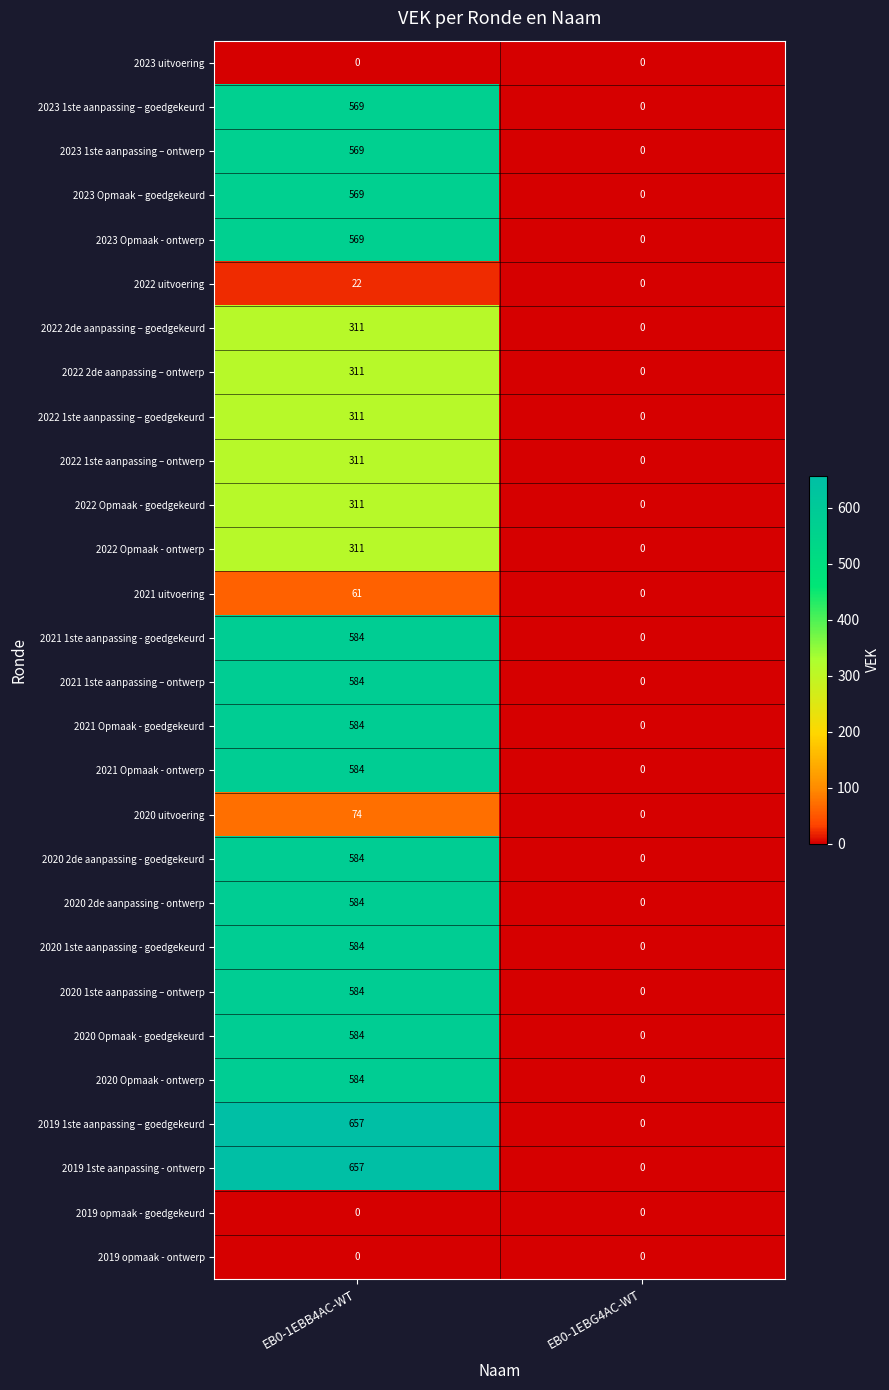

What is the difference between the highest and lowest values at EB0-1EBB4AC-WT?

657